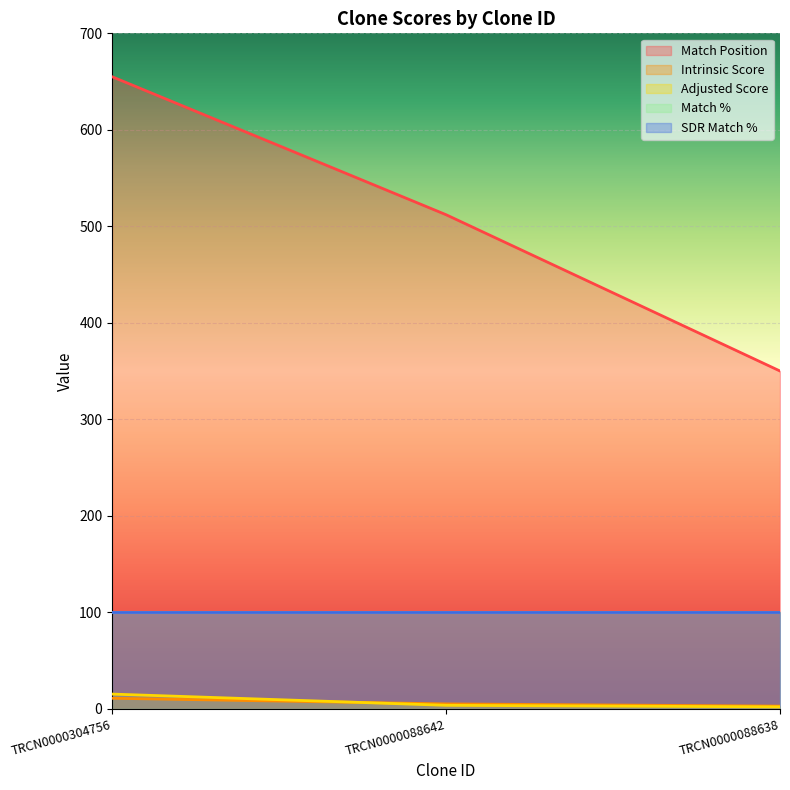

Does the chart display data point markers on the line(s)?

No